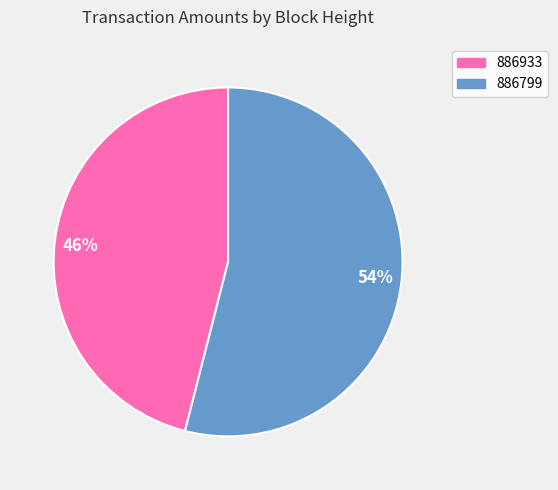

Which has a higher value, 886933 or 886799?

886799